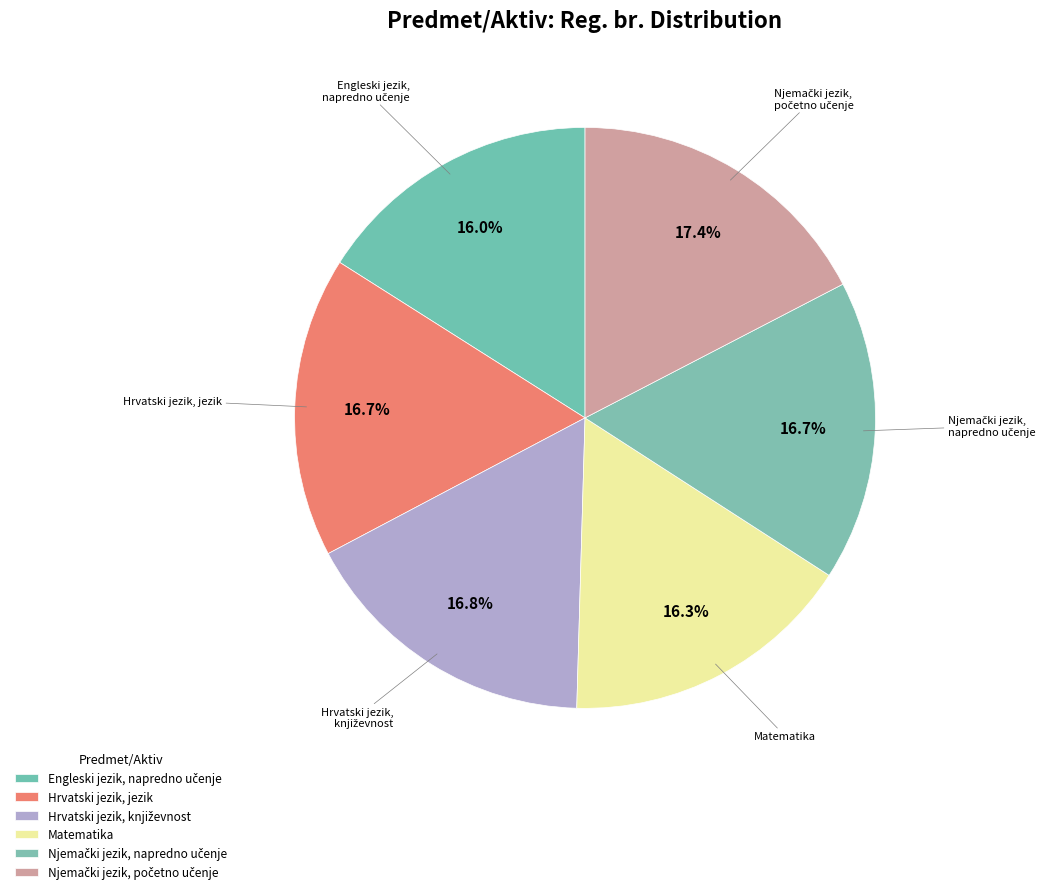

To the nearest percent, what is the difference between the Hrvatski jezik, jezik and Engleski jezik, napredno učenje slice percentages?

1%